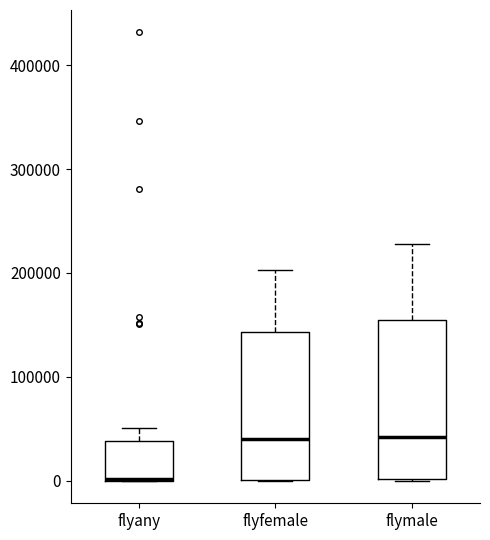

Where is the lower edge of the box for flyany on the y-axis? The values are not printed on the chart, so give them approximately, as read against the axis.

0